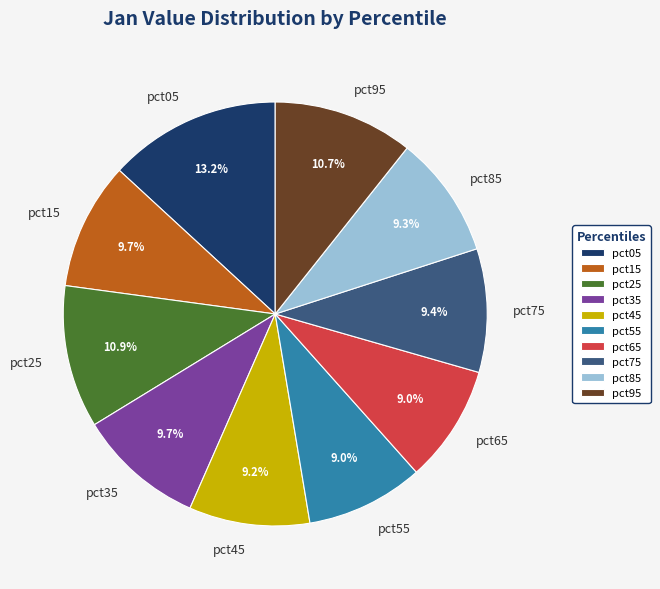

To the nearest percent, what percentage of the pie is pct25?

11%